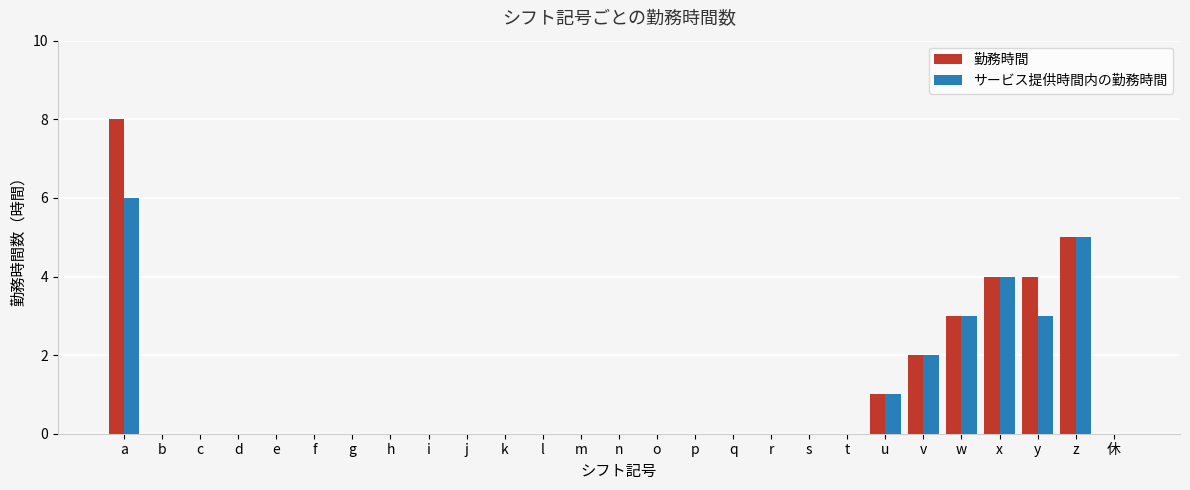

What is the sum of the 勤務時間 values at 休 and z?

5